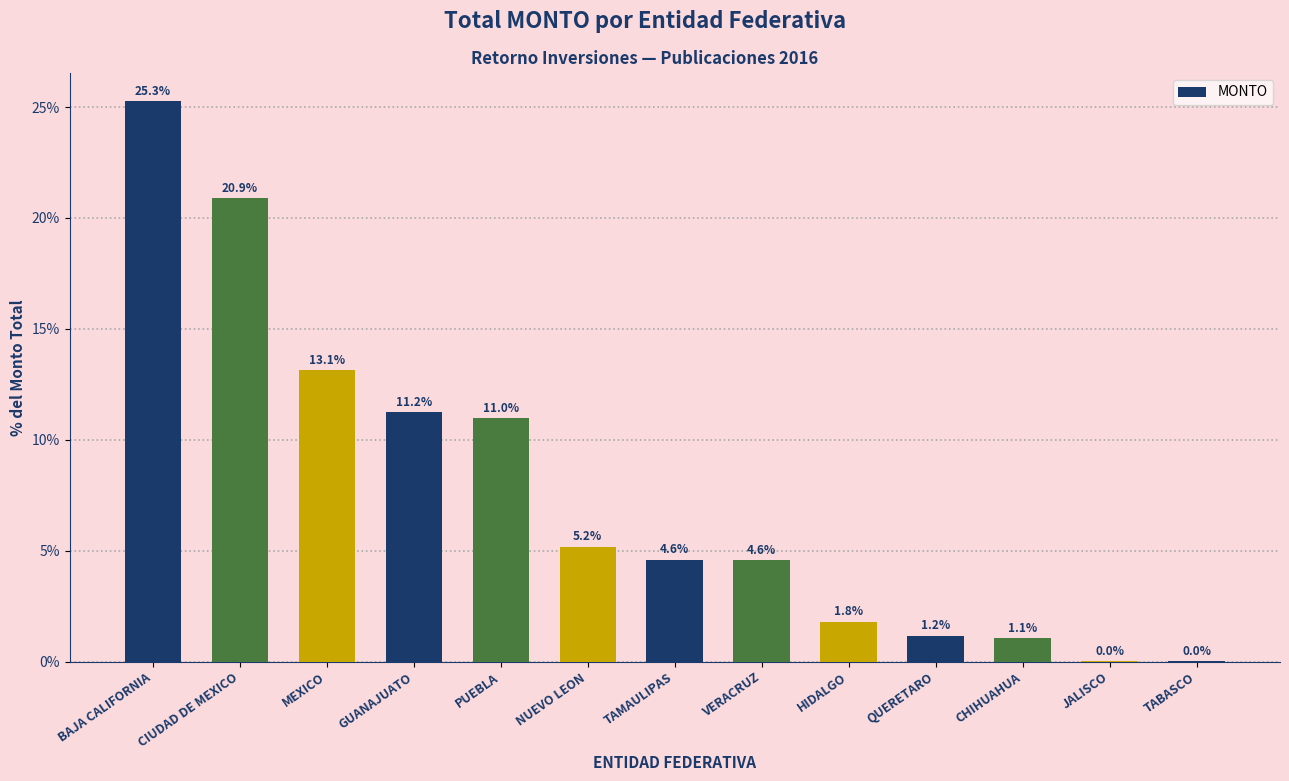

At which label is the value closest to 12?

GUANAJUATO